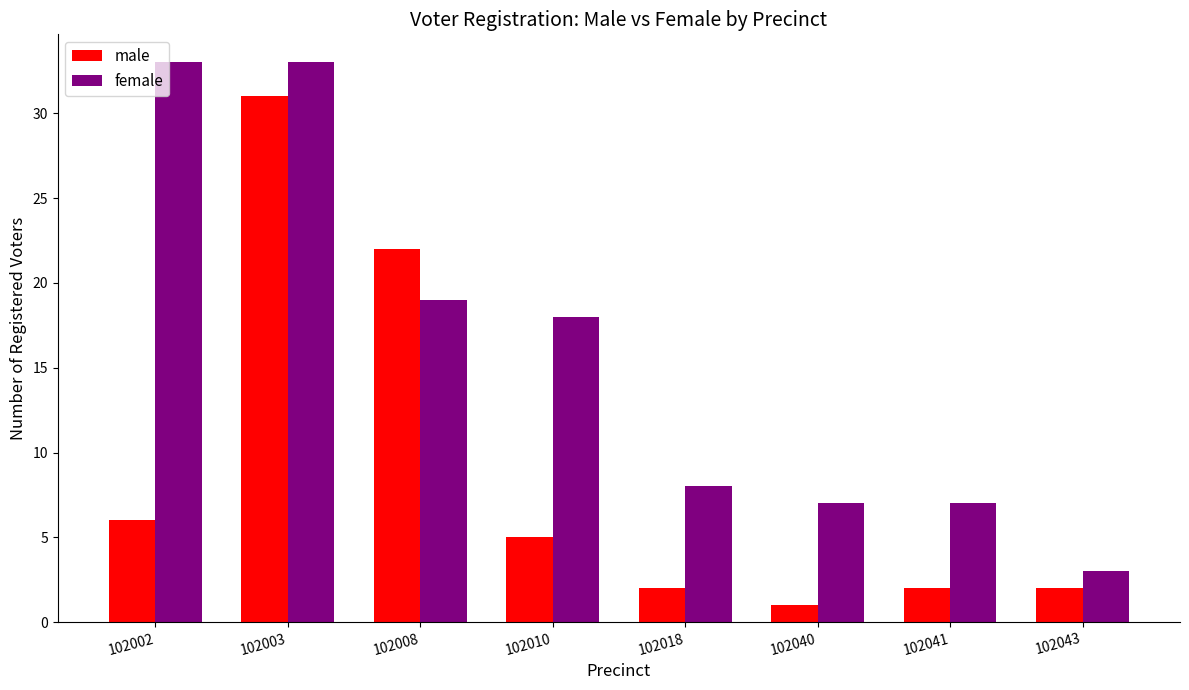

Which series has the largest total across all categories?

female